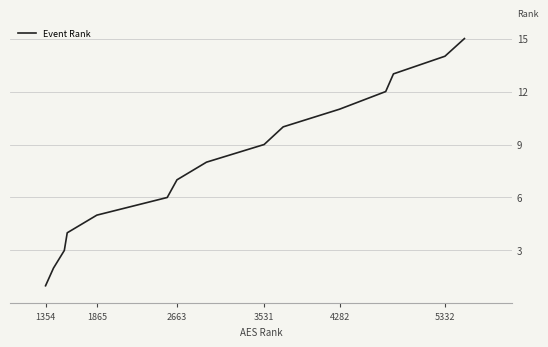

How many series are shown in this chart?

1